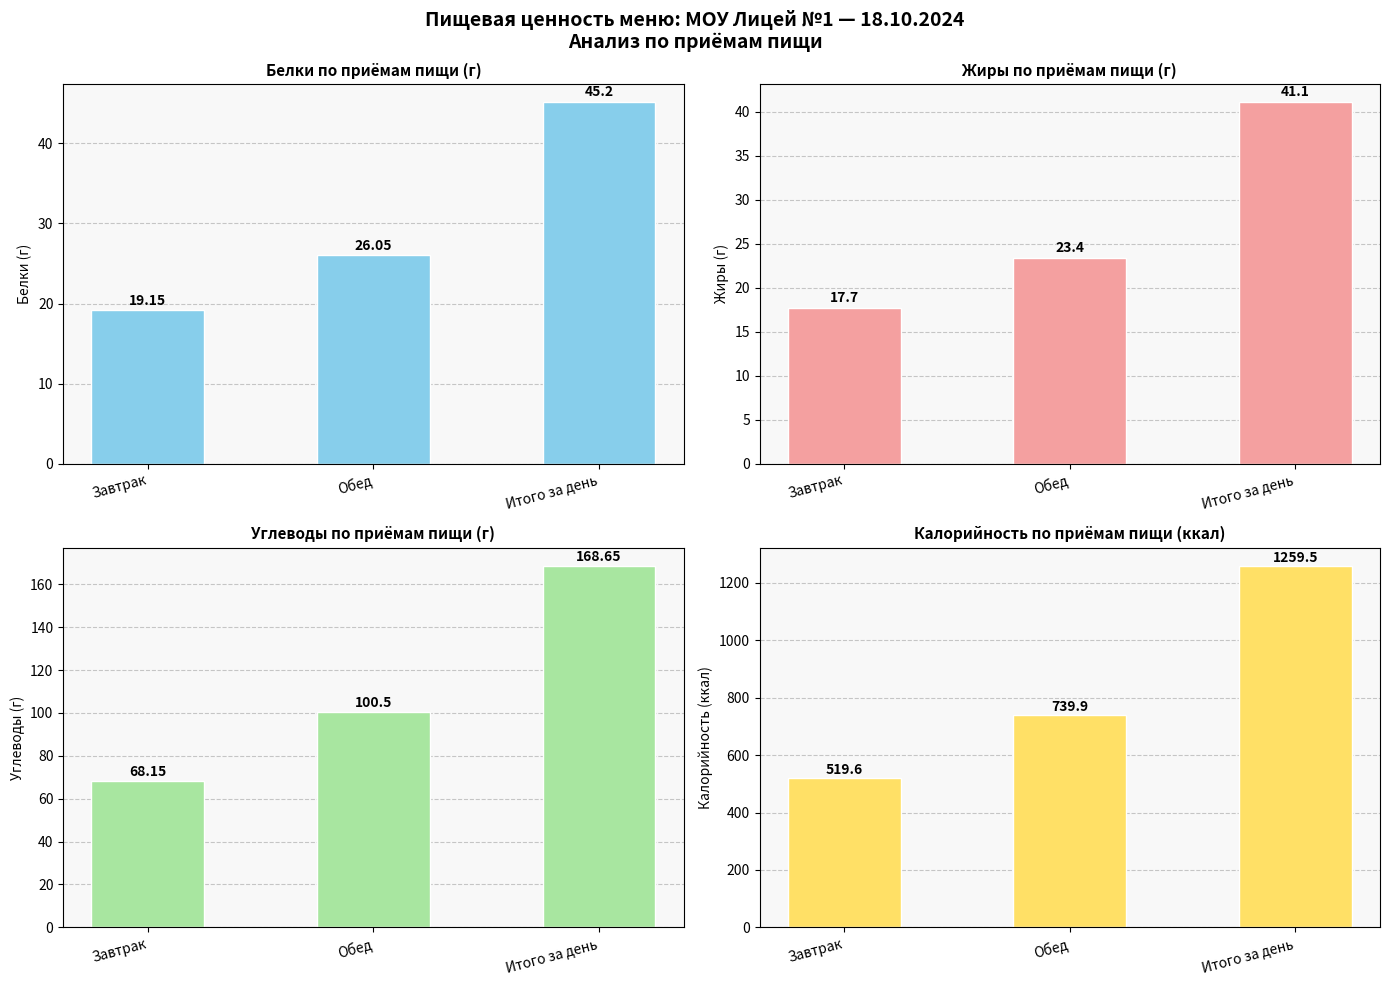

Read the Калорийность value at Итого за день.

1259.5